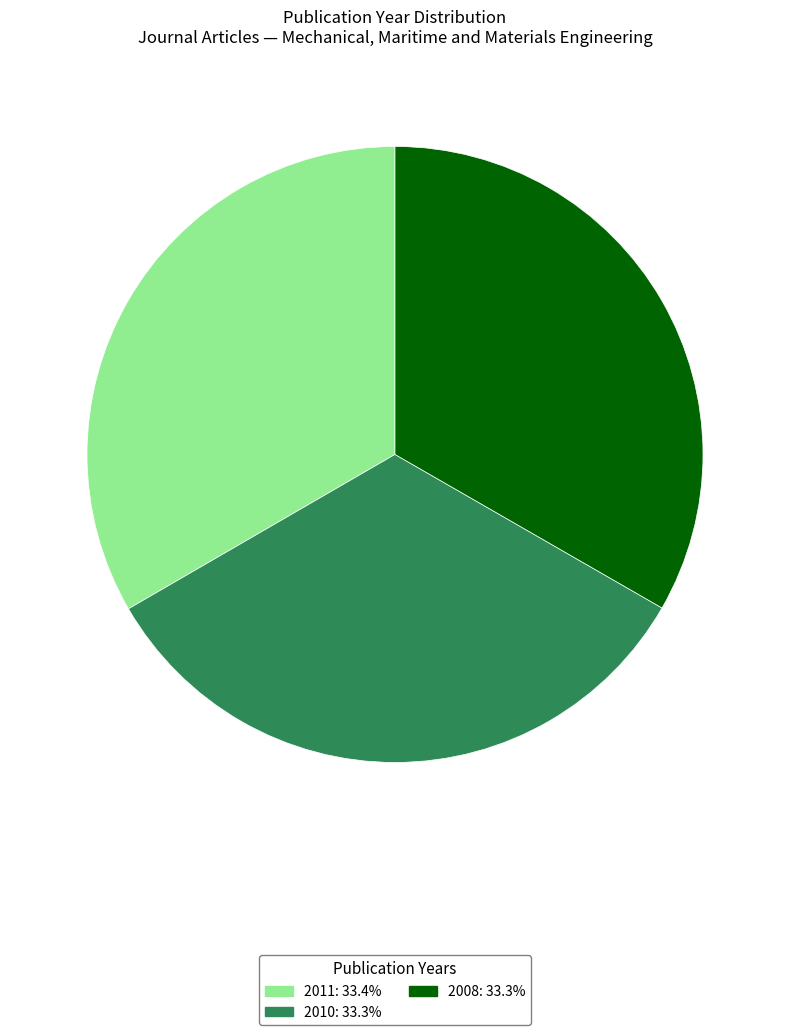

Does any single category account for the majority?

No